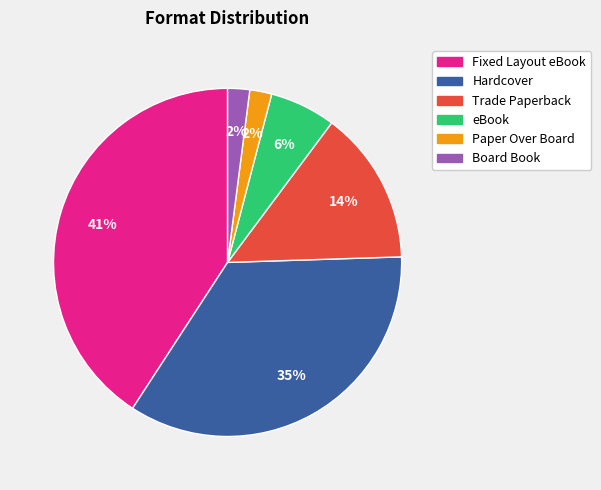

Is it true that eBook is 6% of the pie?

True